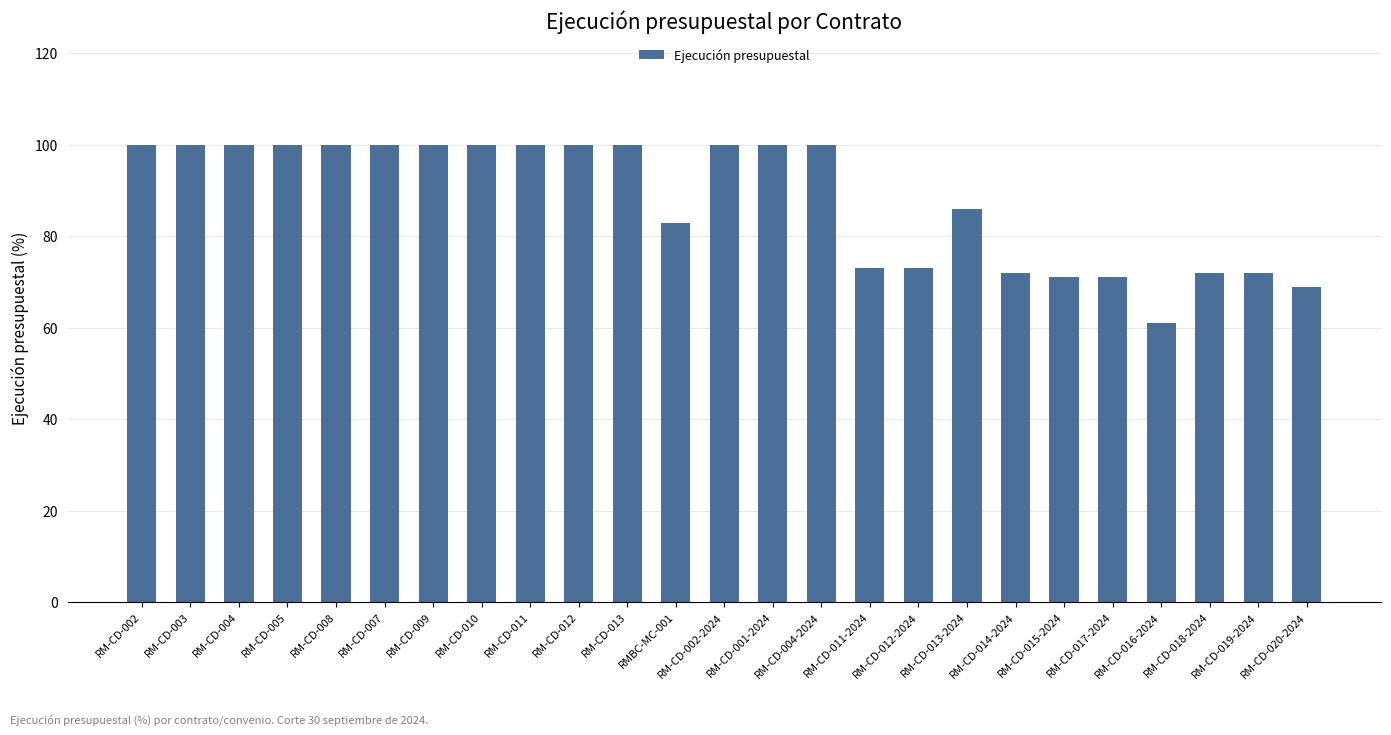

What position from the left is RM-CD-002?

1